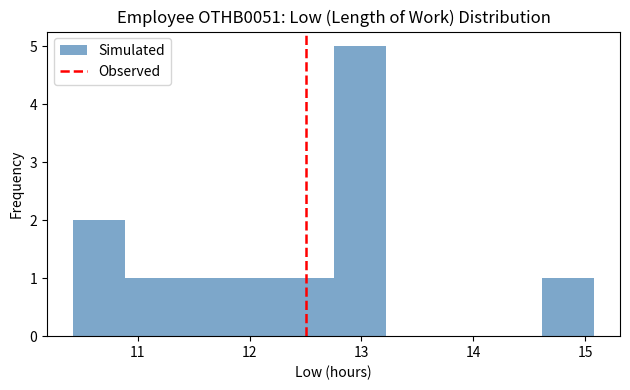

How tall is the bar that spans 12.3 to 12.8 on the x-axis? Neither the bar edges nor the heights are printed on the chart, so give them approximately, as read against the axes.

1